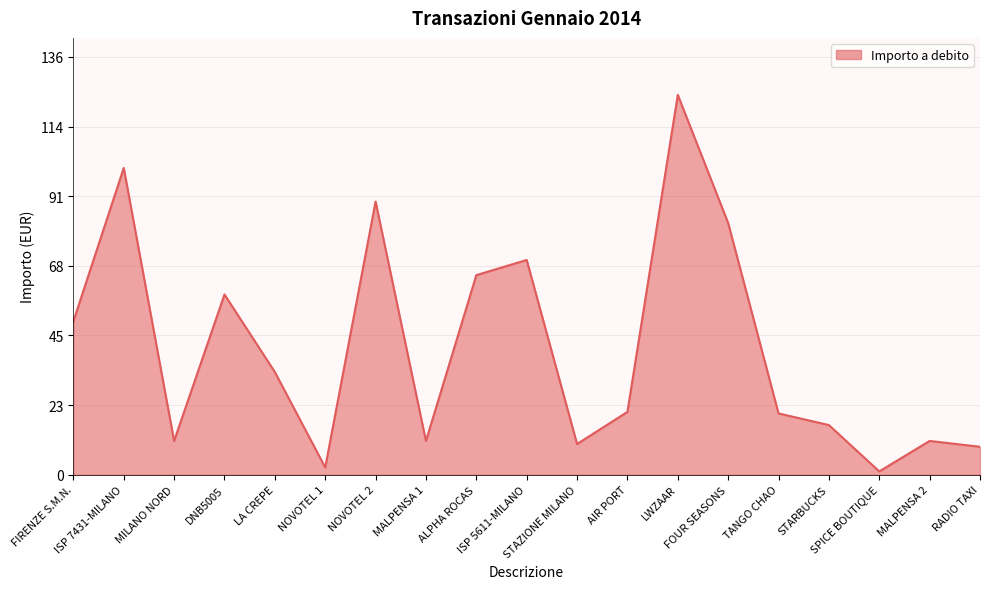

What is the greatest value displayed?

123.8